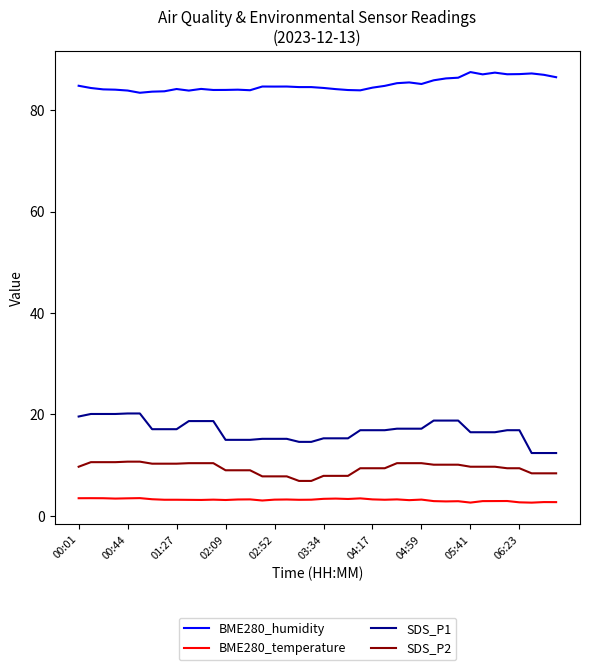

At how many categories does at least one series exceed 27?

40